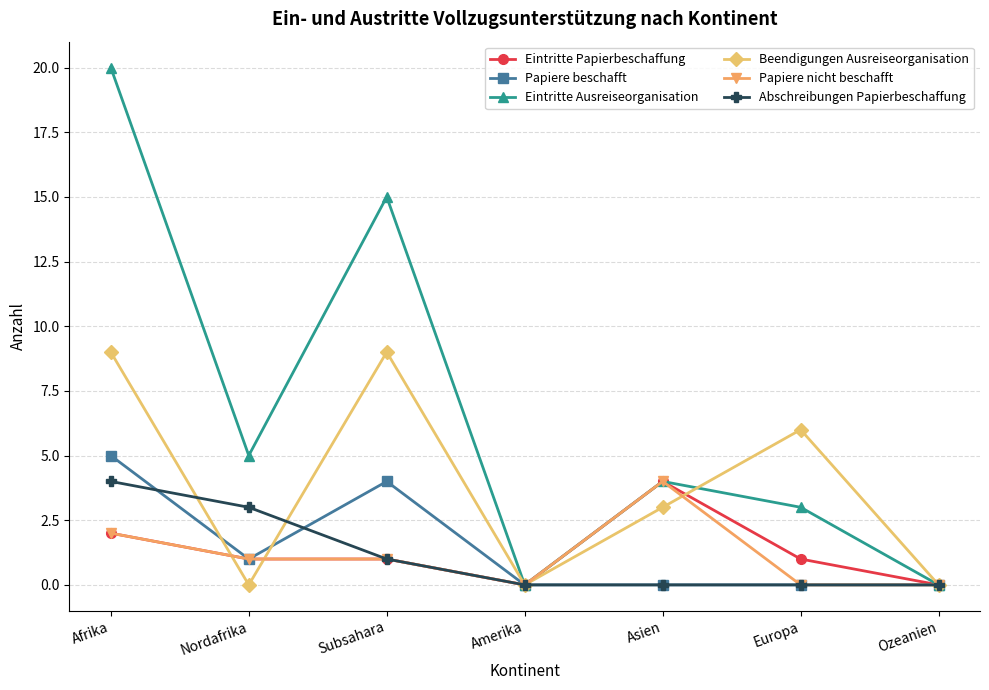

Where is the first local minimum for Eintritte Ausreiseorganisation?

Nordafrika